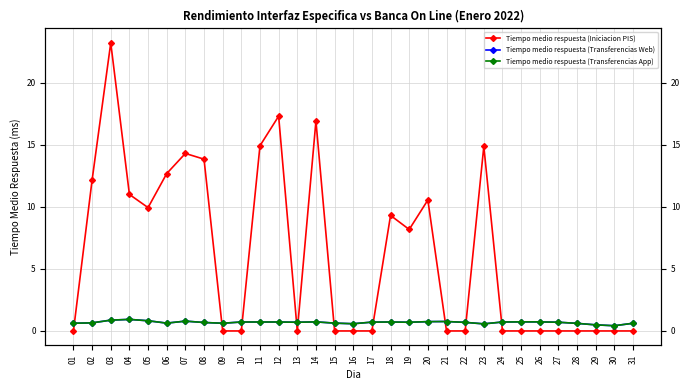

At which category is the sum across all series the highest?

03